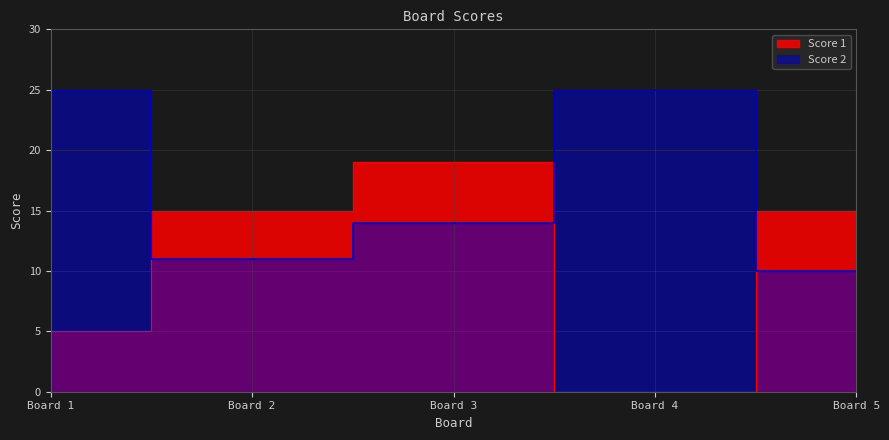

Count the number of categories in the chart.

5